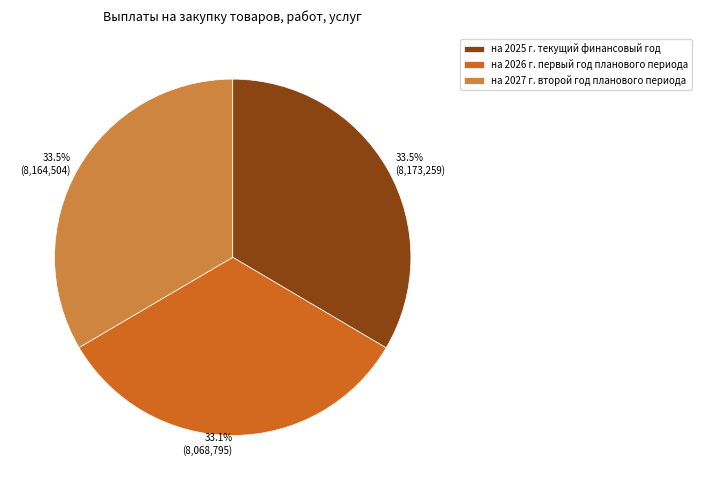

Approximately how many times larger is the value at на 2027 г. второй год планового периода compared to на 2026 г. первый год планового периода?

1.0